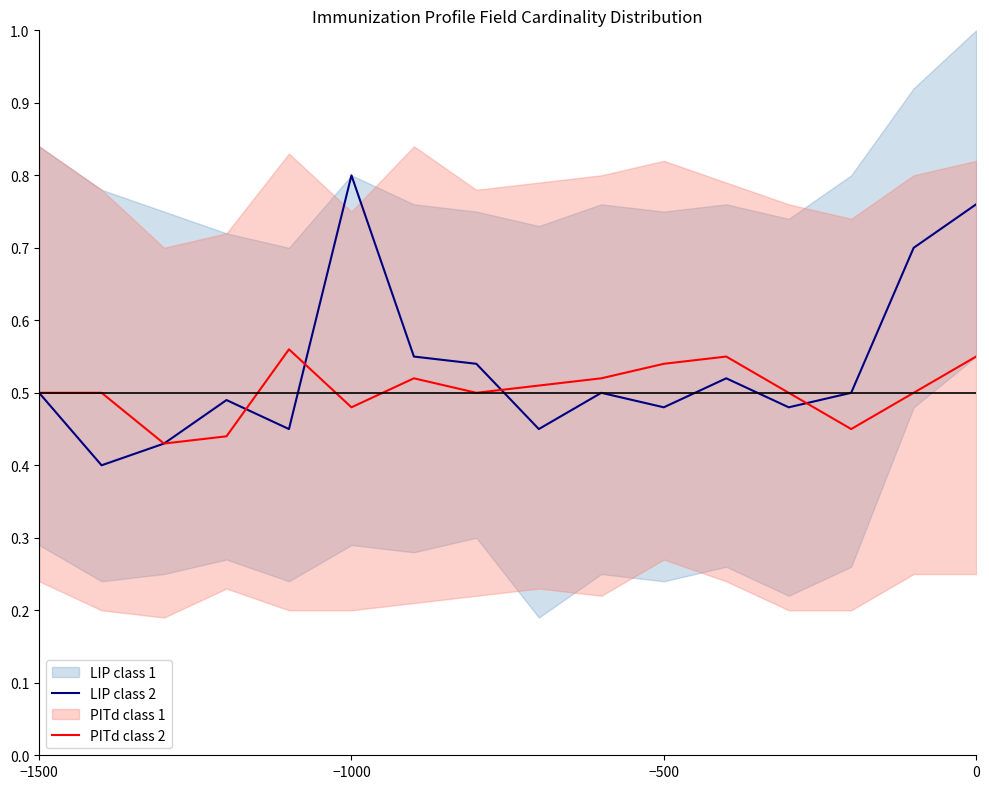

True or false: LIP class 2 has a value of 0.1 at −1500.

False